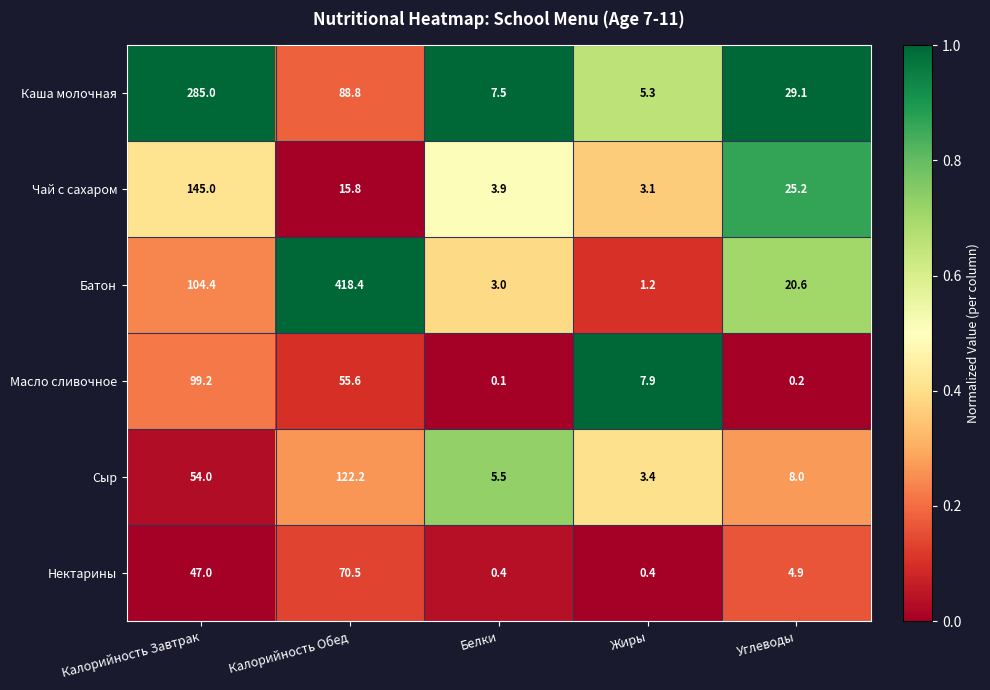

What is the spread (max minus min) of values at Калорийность Обед?

402.6